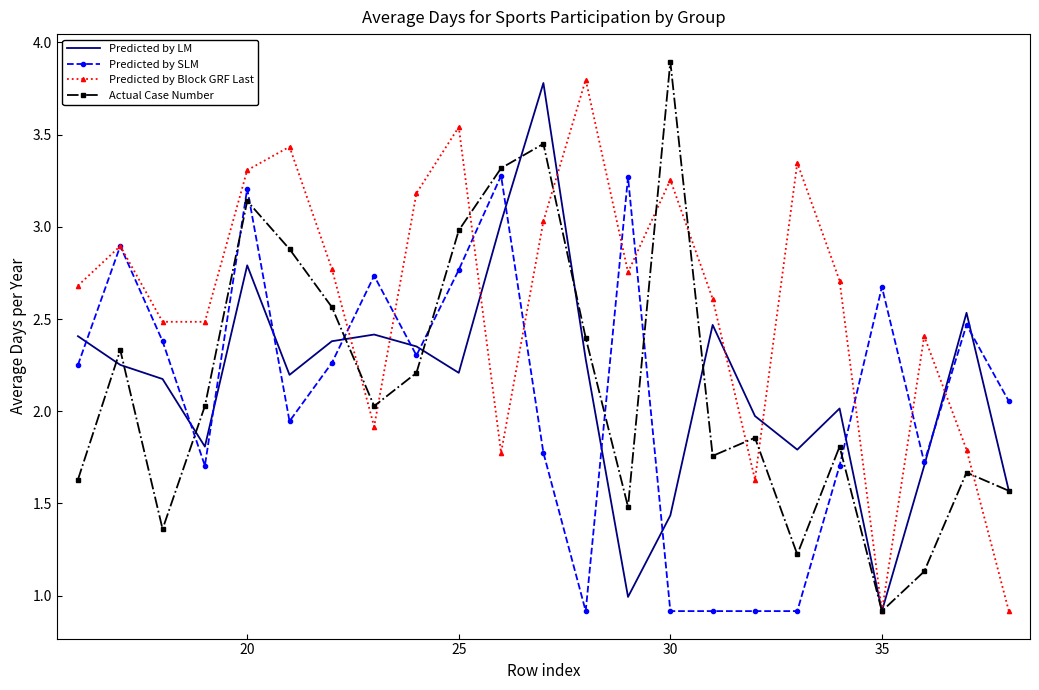

What is the smallest value displayed?

0.9